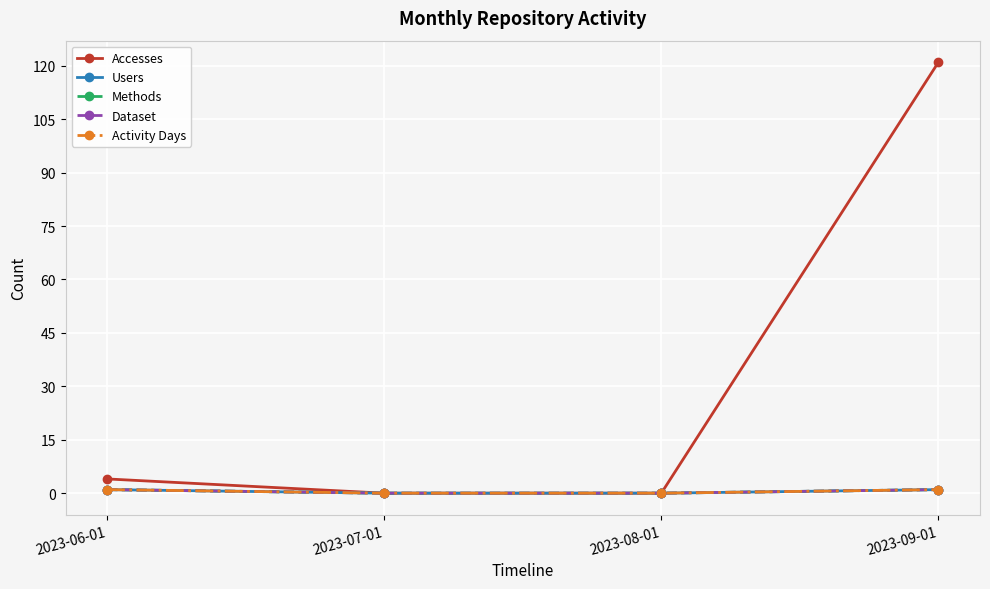

Does the chart have visible grid lines?

Yes